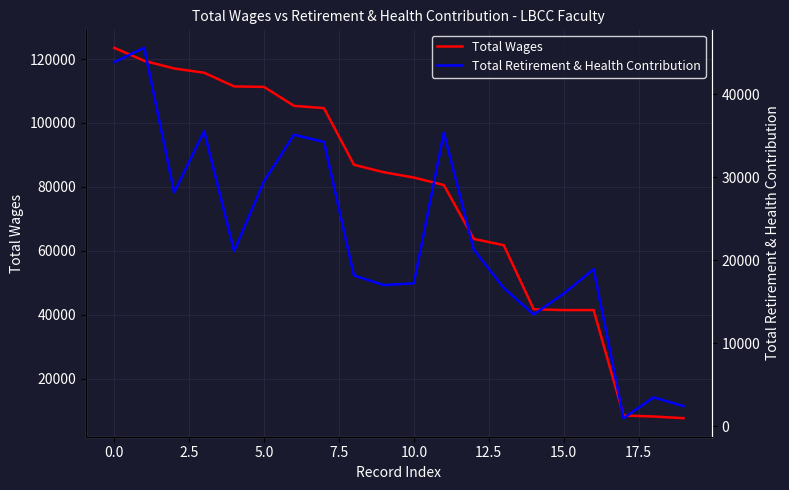

Does the chart display data point markers on the line(s)?

No